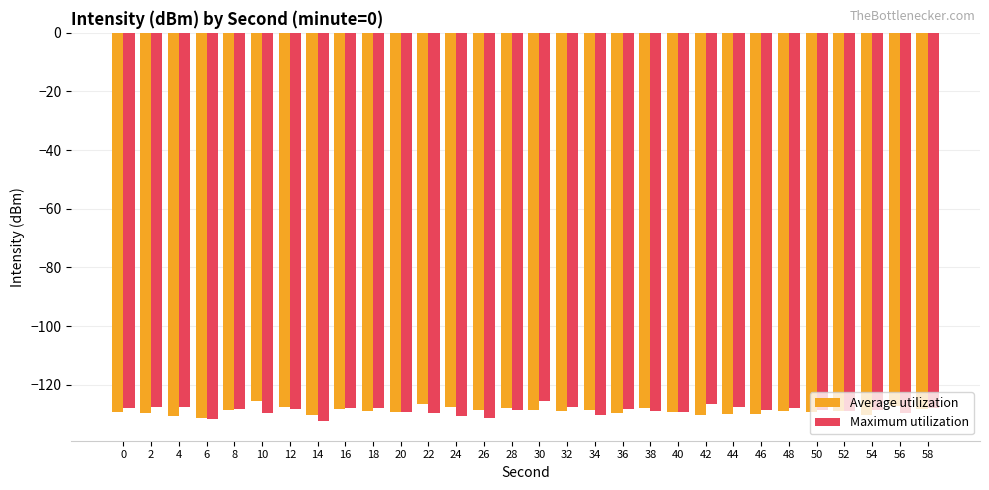

What is the highest value of the Average utilization series?

-125.7